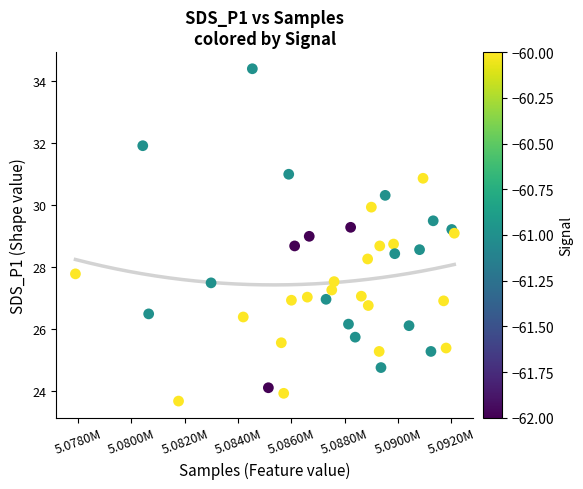

What is the range of X values (max minus min)?

14221.0